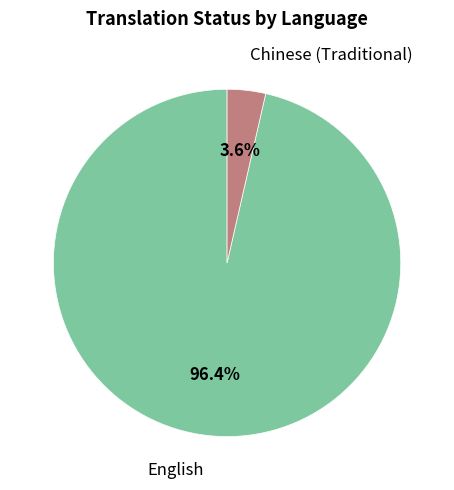

What is the smallest slice in the pie chart?

Chinese (Traditional)